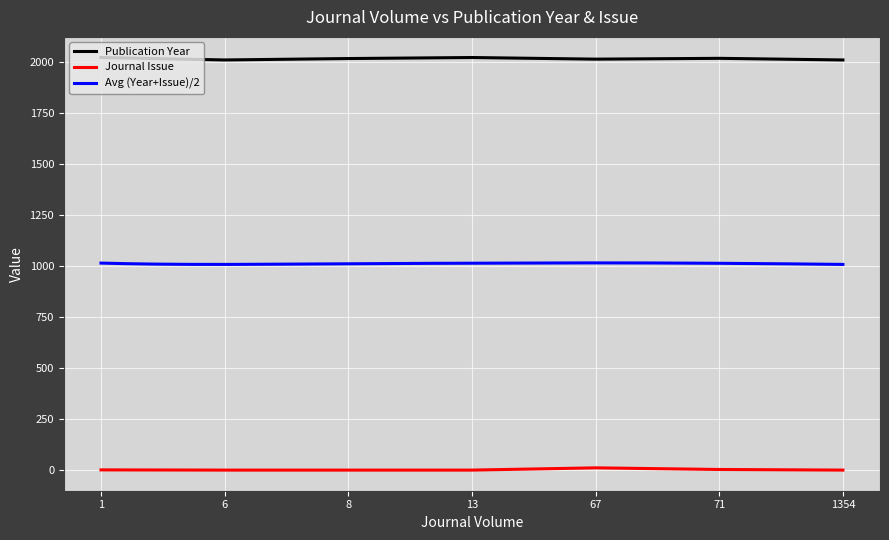

The Publication Year series shows 2019 at 71. True or false?

True